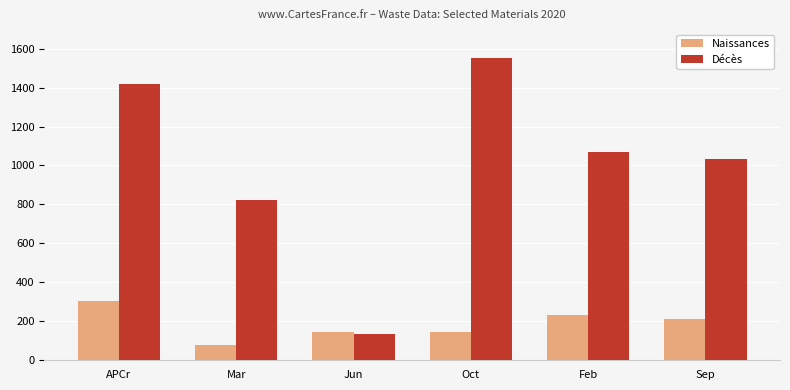

Where is Naissances nearest to the value 189?

Sep